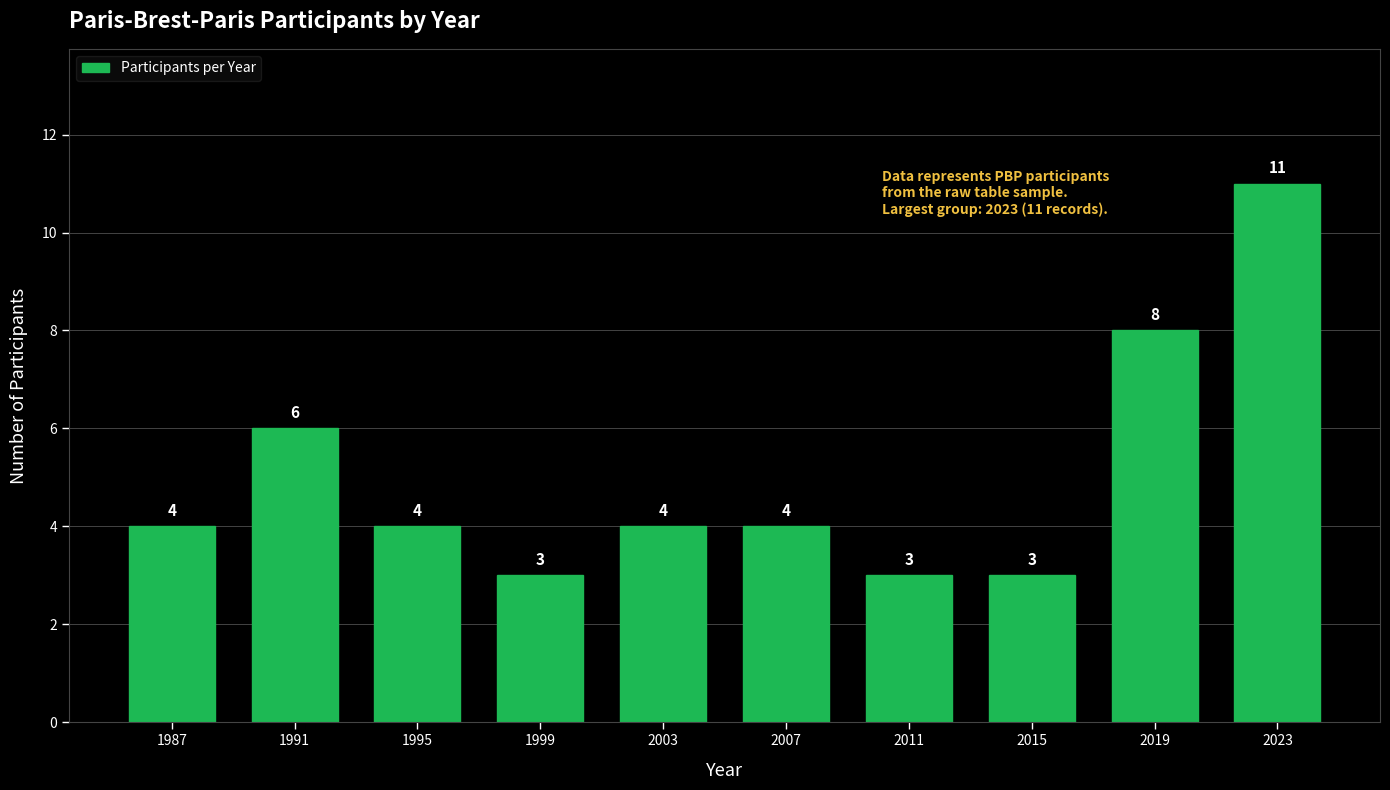

Reading right to left, extract all data points from this chart.

2023=11	2019=8	2015=3	2011=3	2007=4	2003=4	1999=3	1995=4	1991=6	1987=4